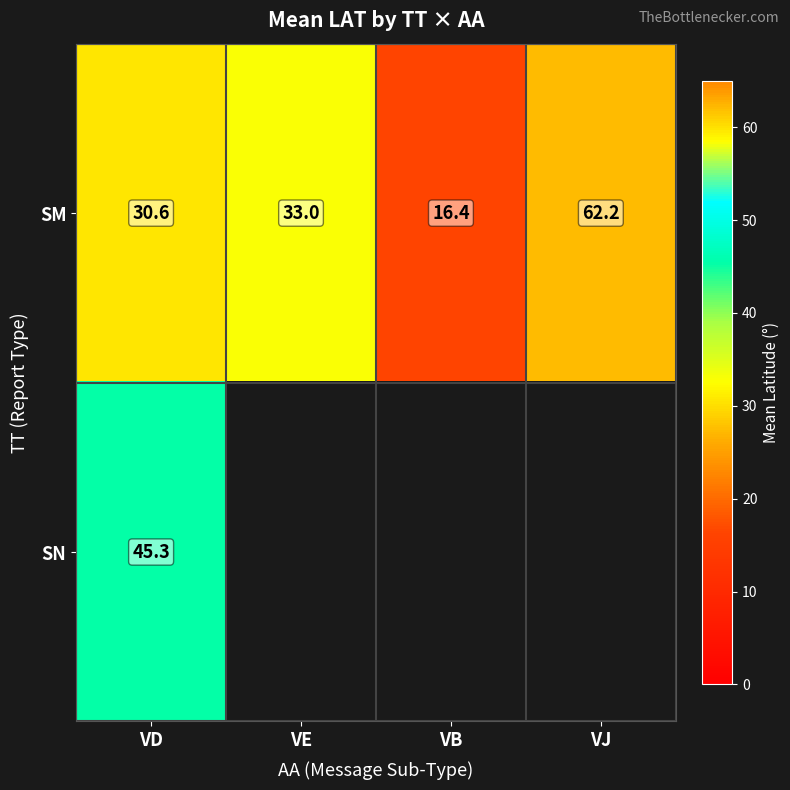

Where is SM nearest to the value 39?

VE